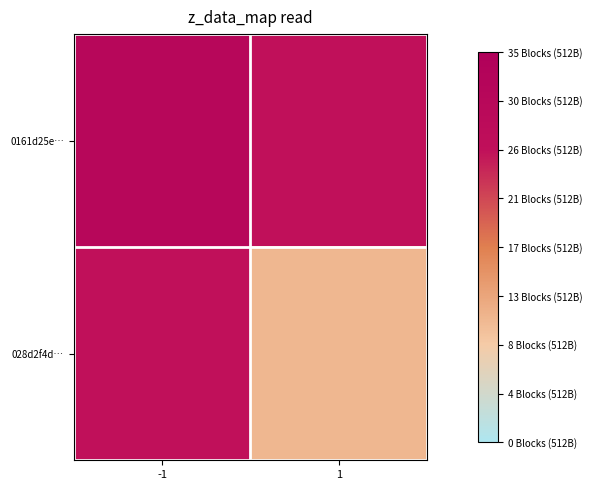

List the series in order of their peak value, highest first.

0161d25e…, 028d2f4d…